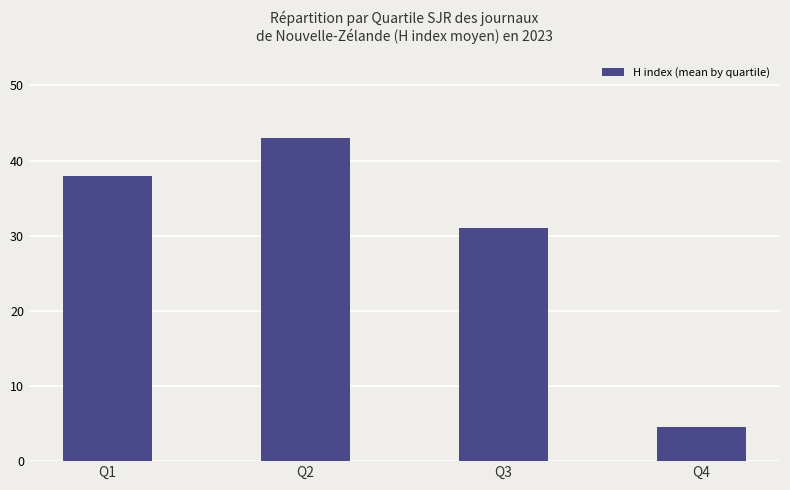

Which category has the highest value across all series?

Q2